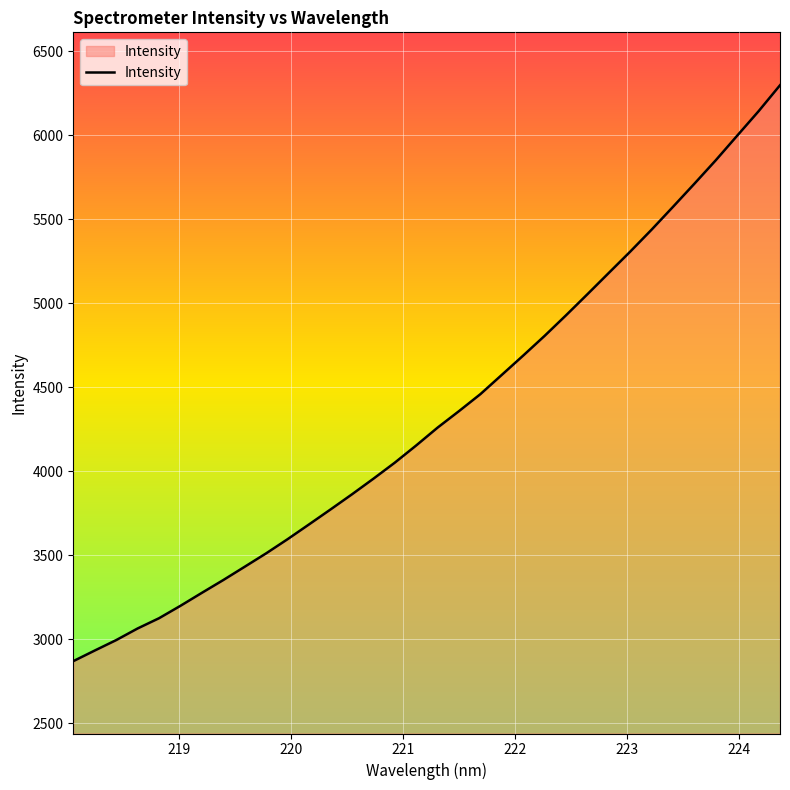

What is the difference between the maximum and minimum values?

3427.1